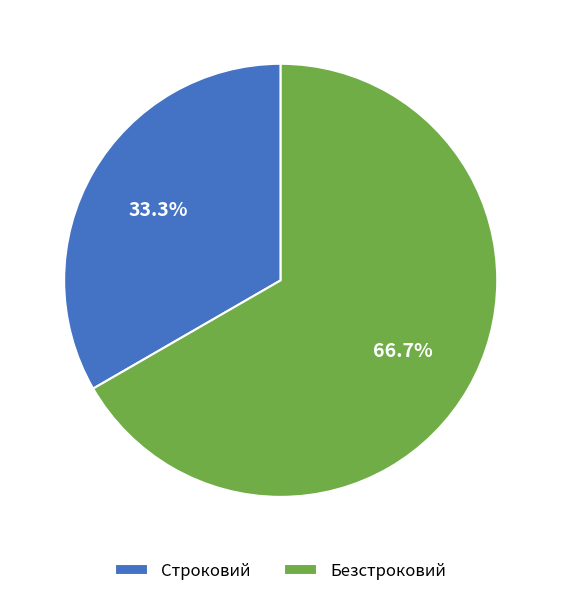

What percentage is NOT represented by Строковий?

66.7%